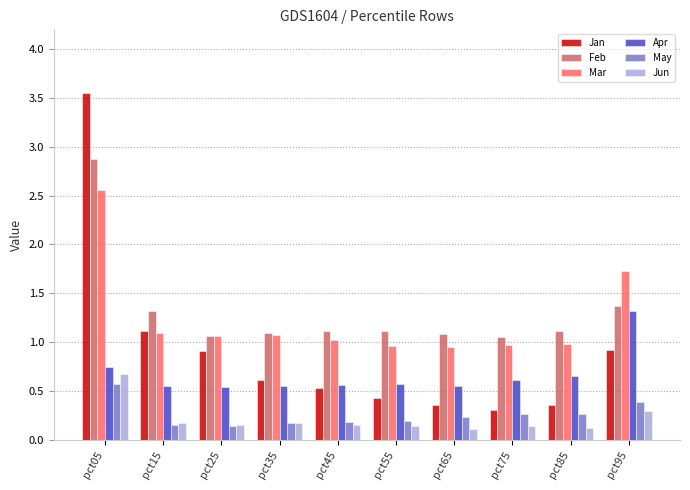

How many distinct data groups are displayed?

6